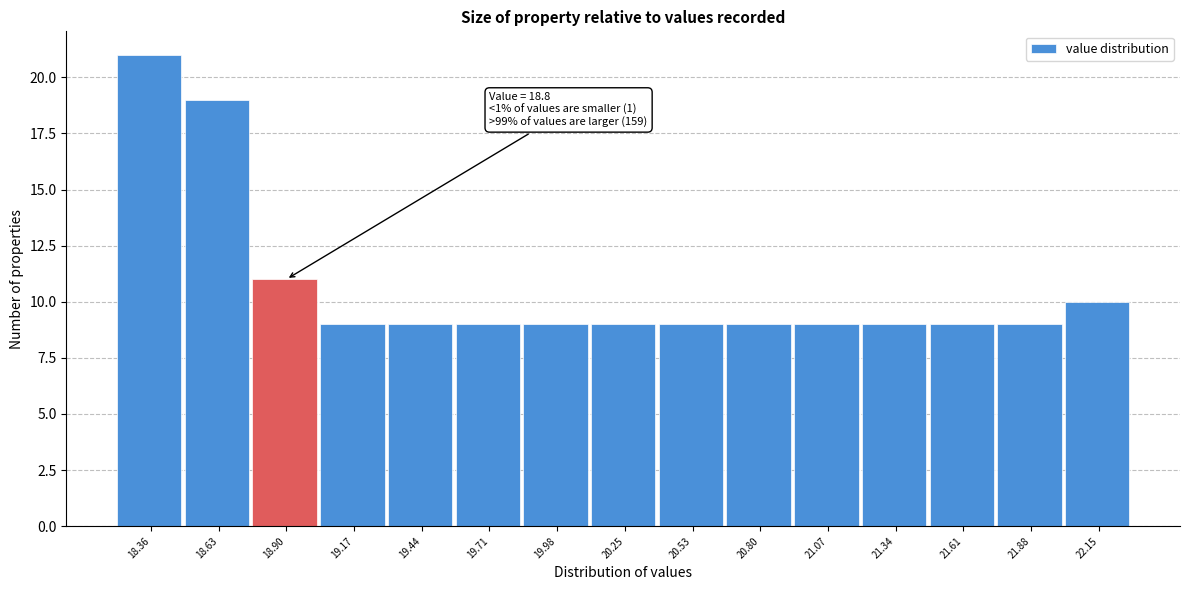

Which range on the x-axis has the tallest bar?

18.20 to 18.50